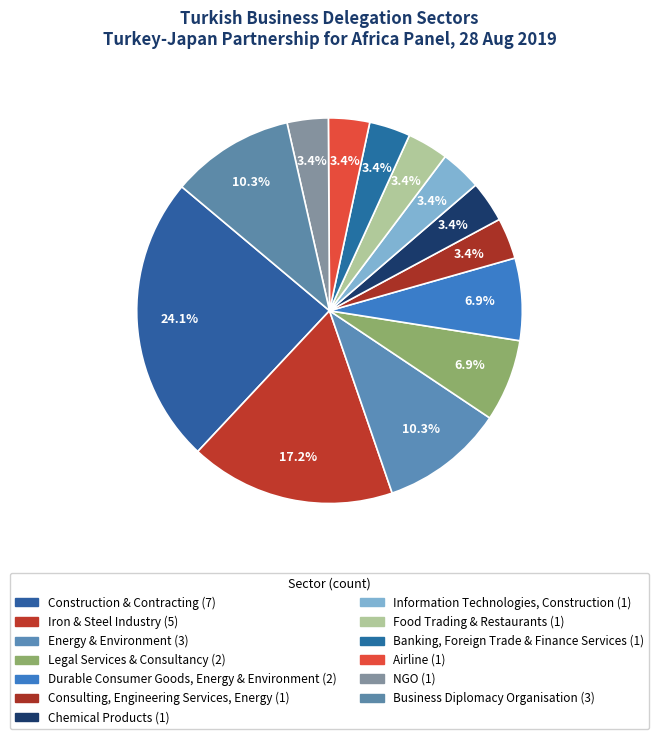

Rank the categories by value from lowest to highest.

Consulting, Engineering Services, Energy, Chemical Products, Information Technologies, Construction, Food Trading & Restaurants, Banking, Foreign Trade & Finance Services, Airline, NGO, Legal Services & Consultancy, Durable Consumer Goods, Energy & Environment, Energy & Environment, Business Diplomacy Organisation, Iron & Steel Industry, Construction & Contracting